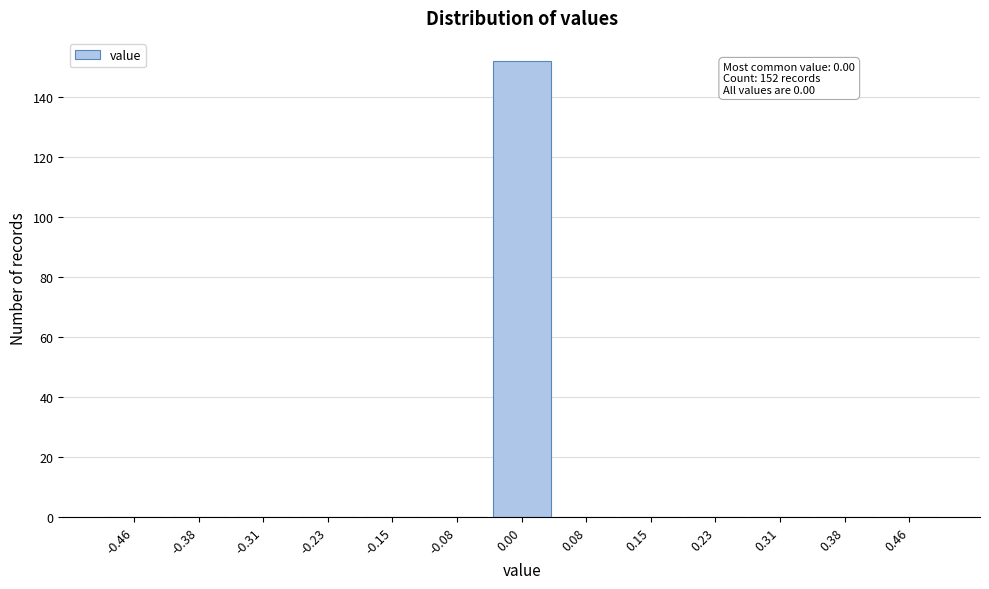

Over which range of the x-axis is the bar tallest?

-0.04 to 0.04